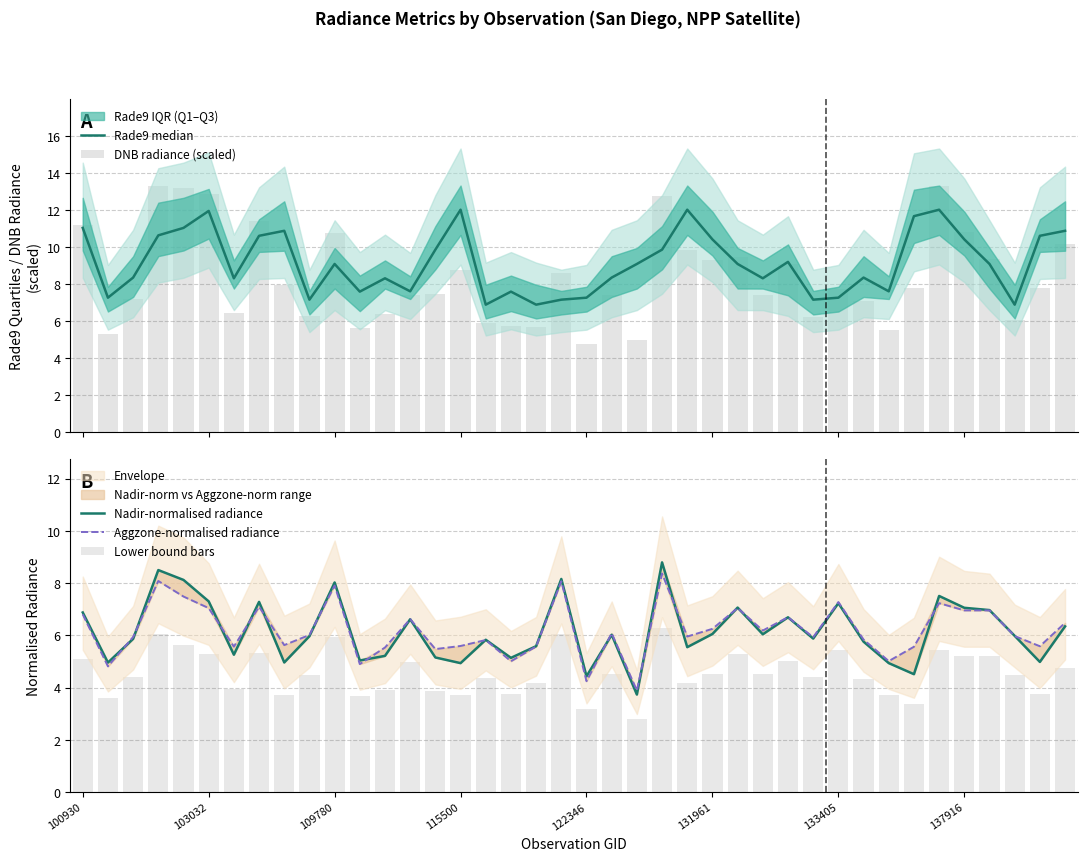

The value of Rade9 median at 33 is 19.1. True or false?

False